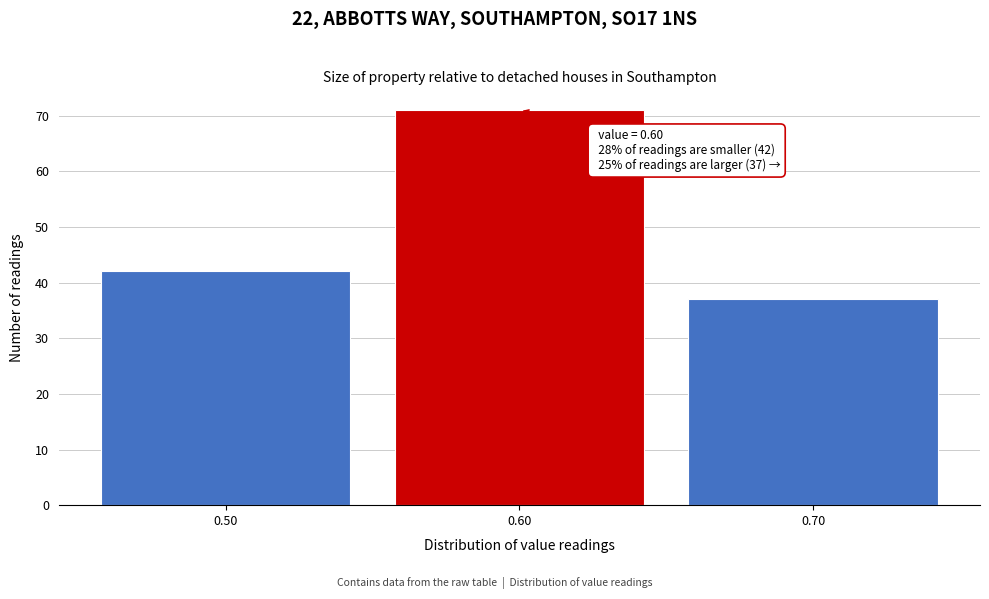

Reading left to right, extract all data points from this chart.

0.50=42	0.60=71	0.70=37